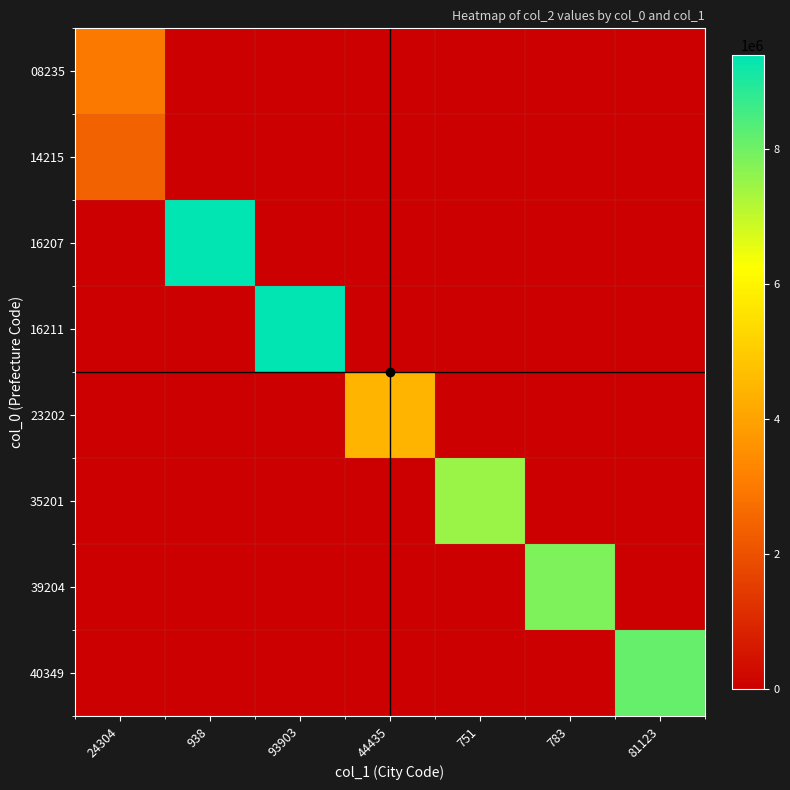

Which has a higher value, 24304 or 783?

24304